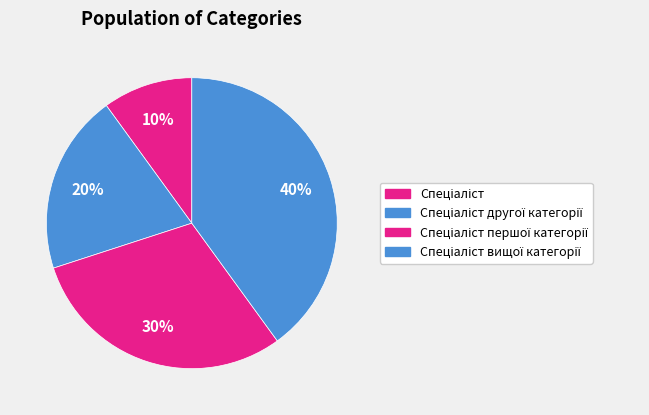

Count the number of slices in the pie.

4